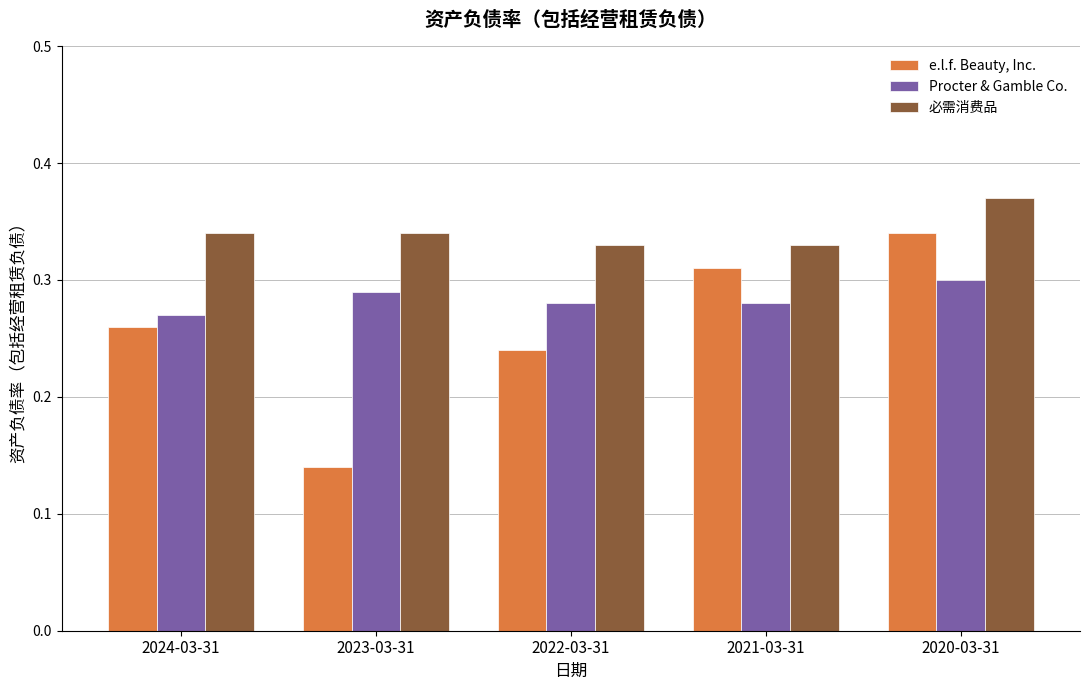

At which category does the chart reach its peak across all series?

2020-03-31